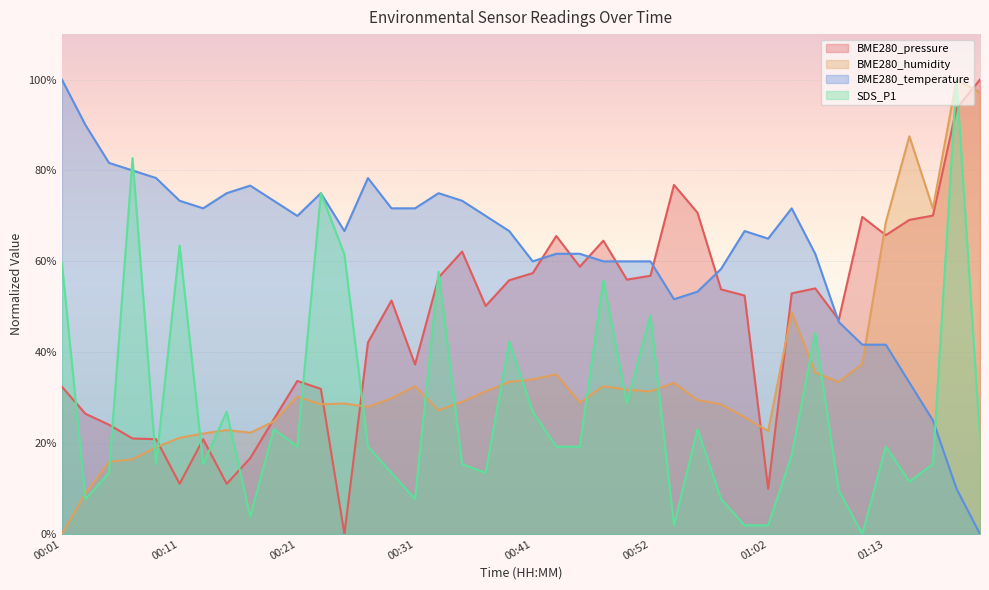

Does the chart display data point markers on the line(s)?

No